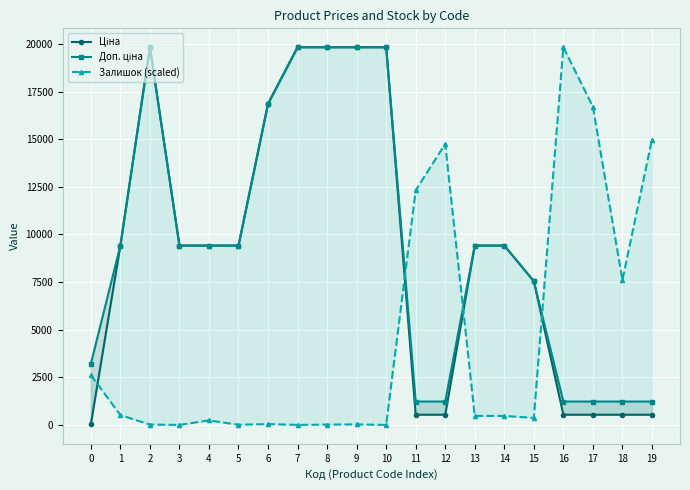

Is it true that Доп. ціна equals 9416.9 at 3?

True